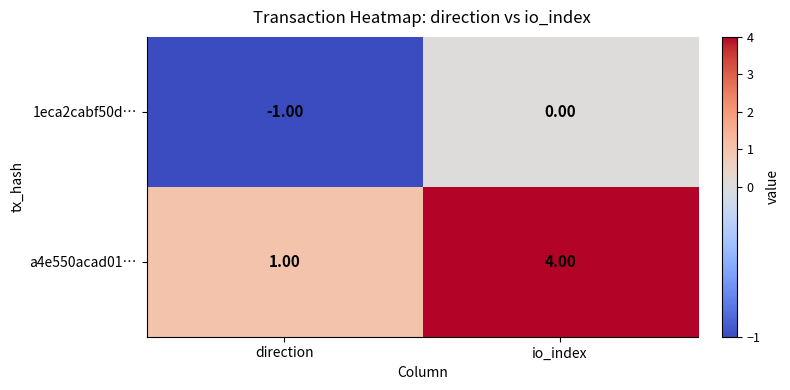

At which category is the sum across all series the highest?

io_index